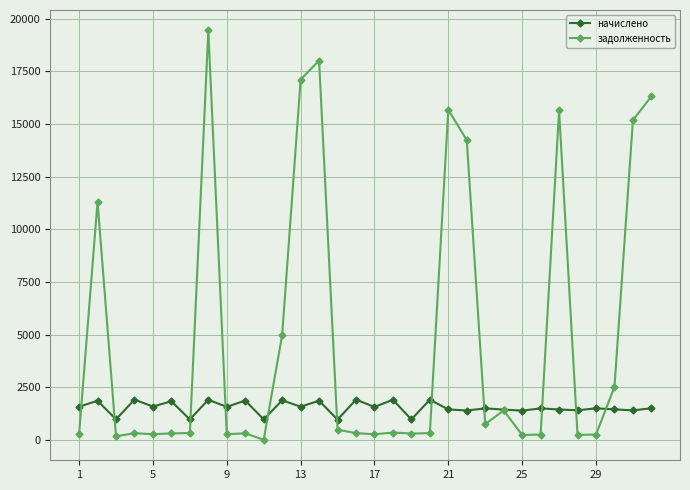

Is this an area chart (filled region under the line)?

No